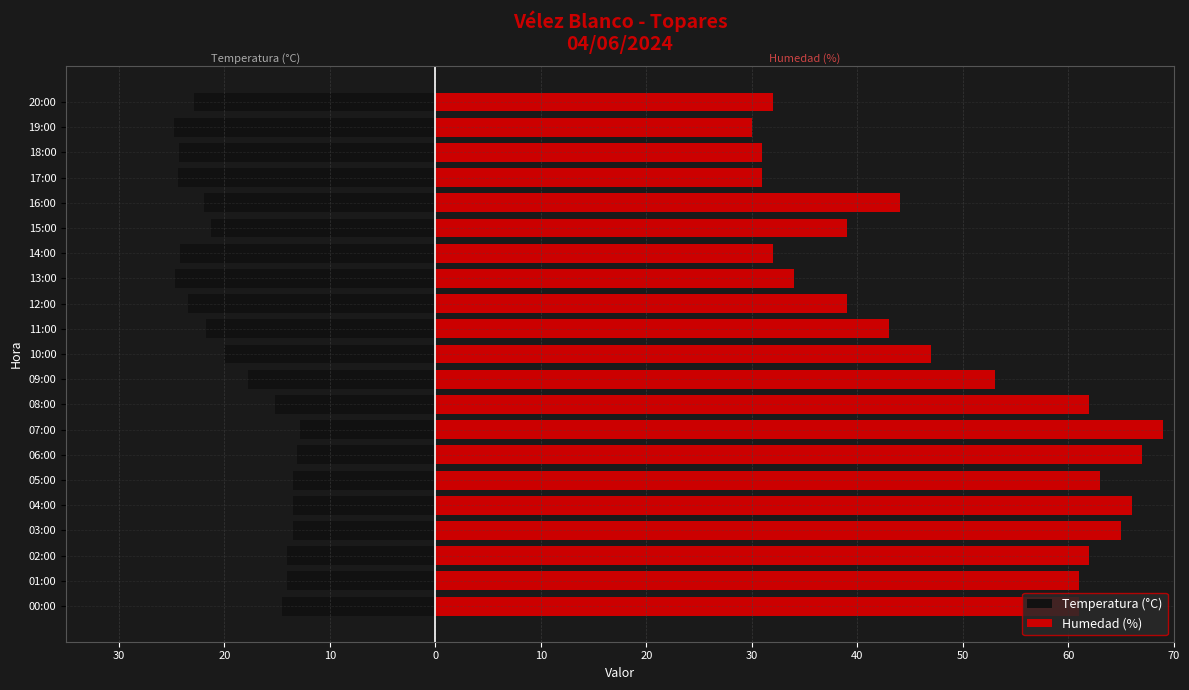

How many groups of bars are there?

21